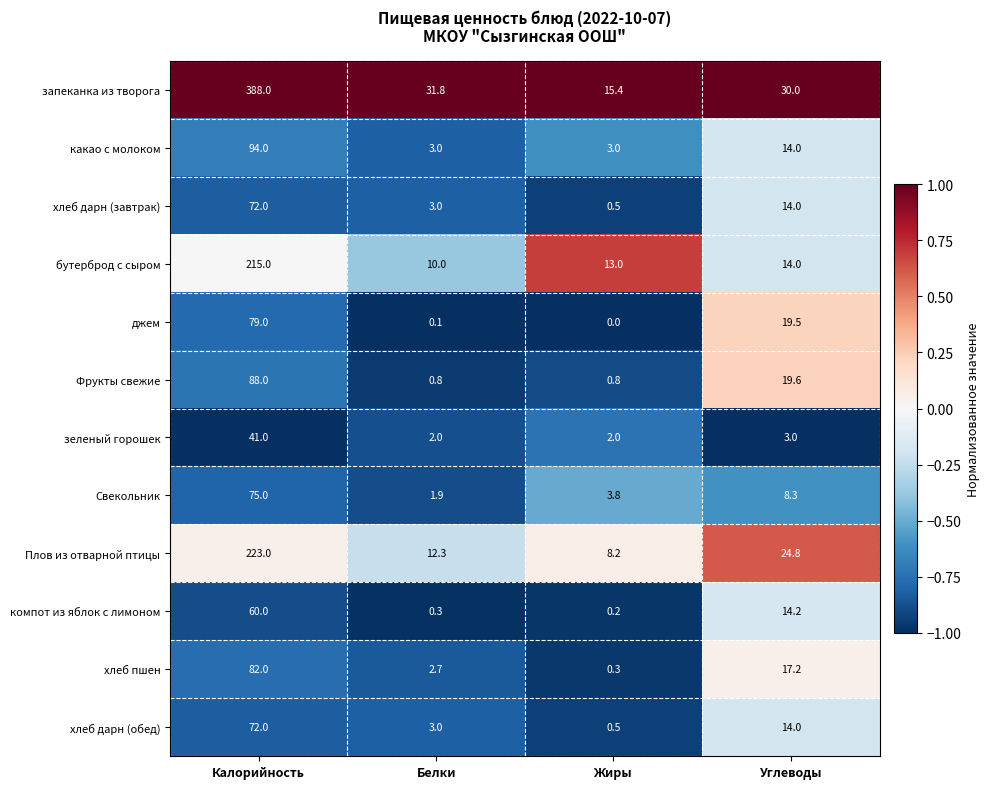

The какао с молоком series shows 3.0 at Жиры. True or false?

True